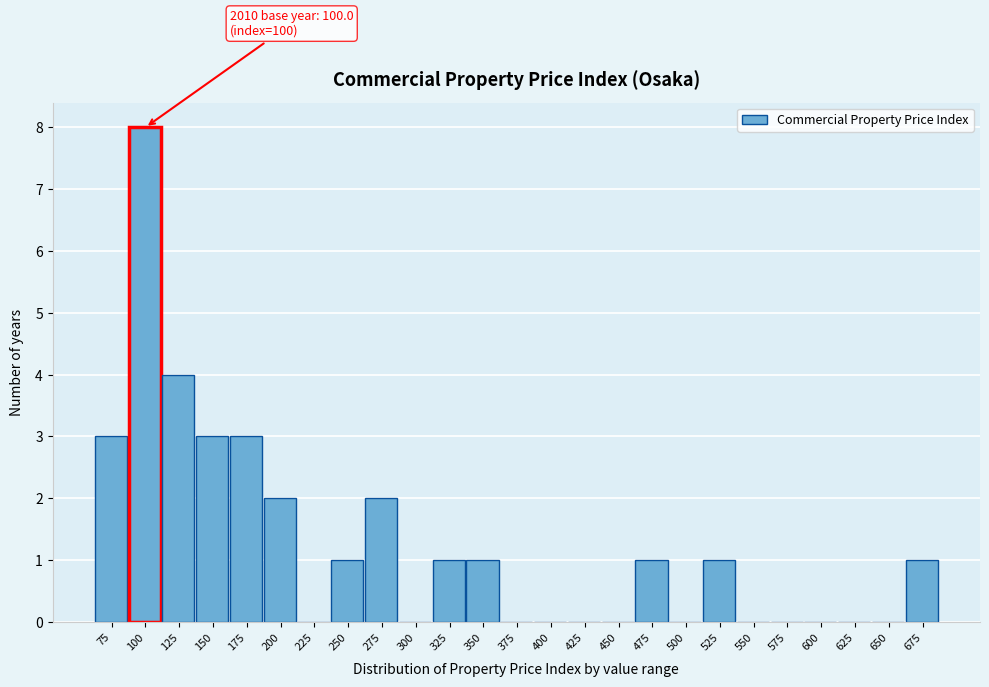

Reading left to right, list all the values displayed in this chart.

75=3	100=8	125=4	150=3	175=3	200=2	225=0	250=1	275=2	300=0	325=1	350=1	375=0	400=0	425=0	450=0	475=1	500=0	525=1	550=0	575=0	600=0	625=0	650=0	675=1